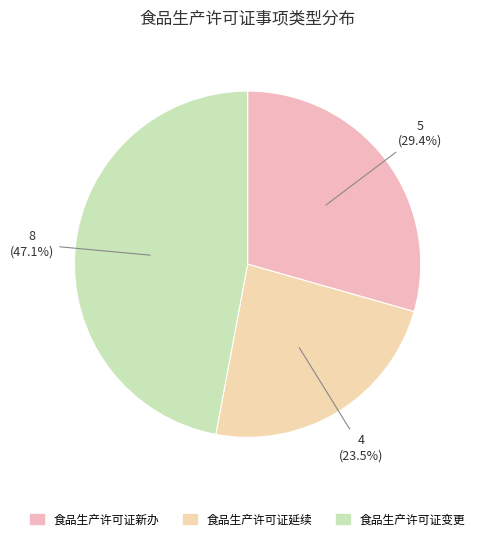

Is the sum of 食品生产许可证新办 and 食品生产许可证变更 greater than half?

Yes